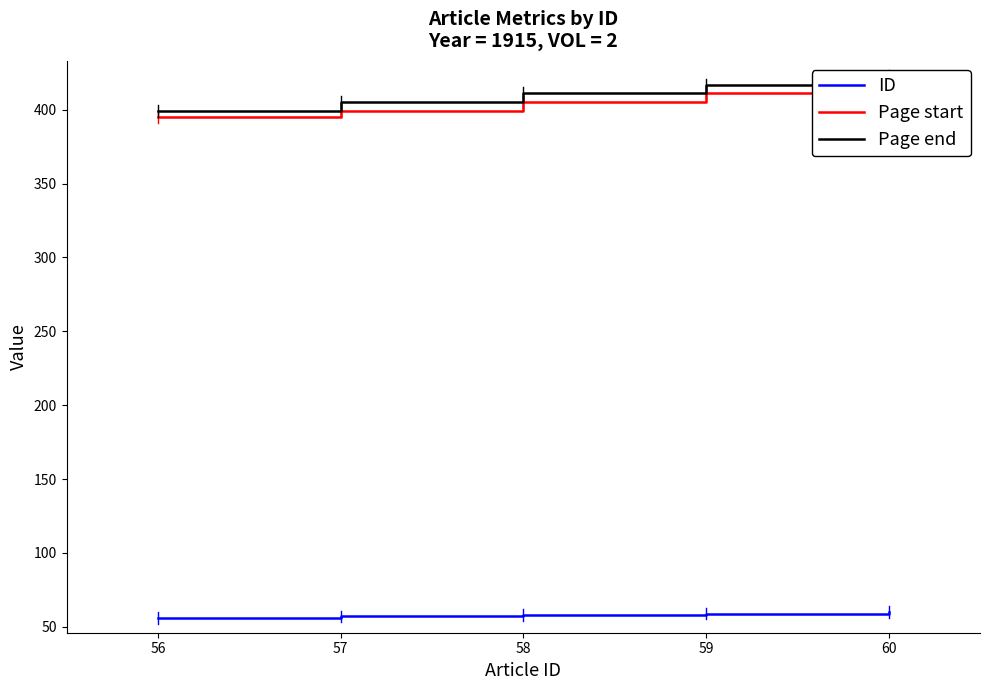

What is the difference between the maximum and minimum values in the Page end series?

24